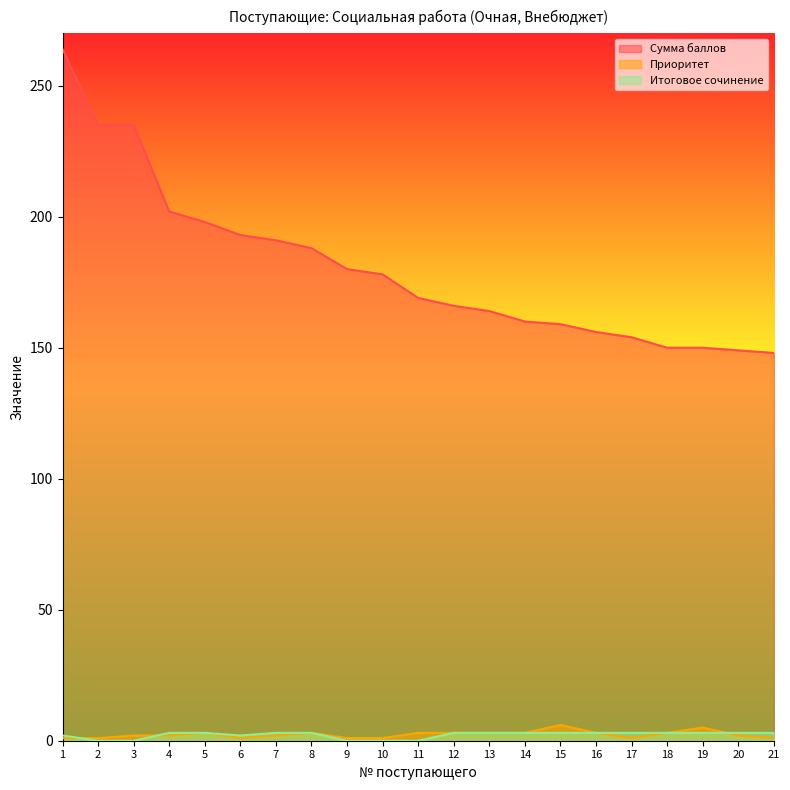

How many lines are shown in the chart?

3